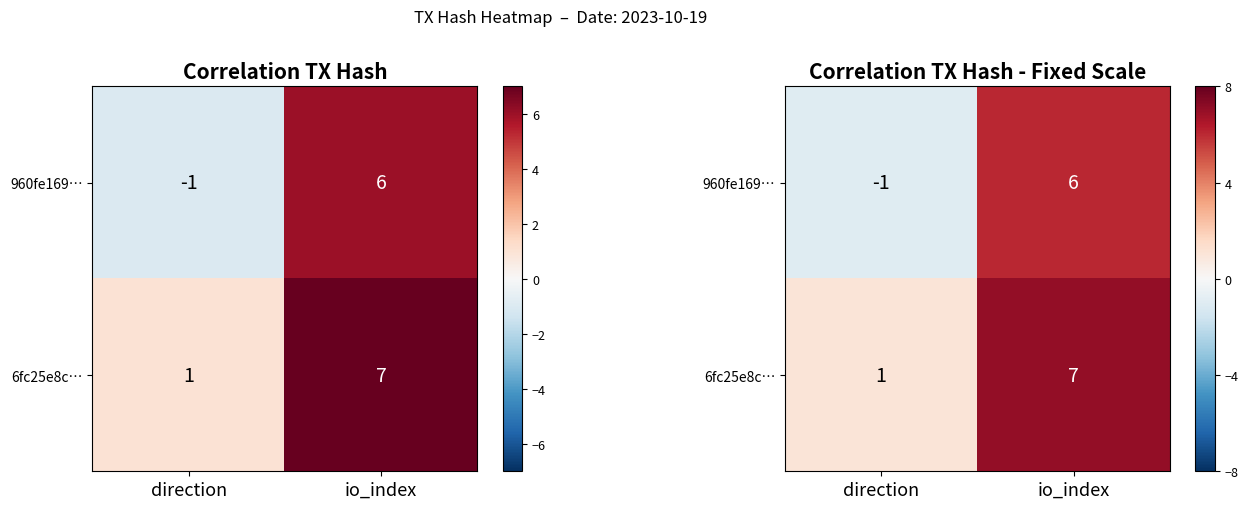

The value of 960fe169… at io_index is 8. True or false?

False